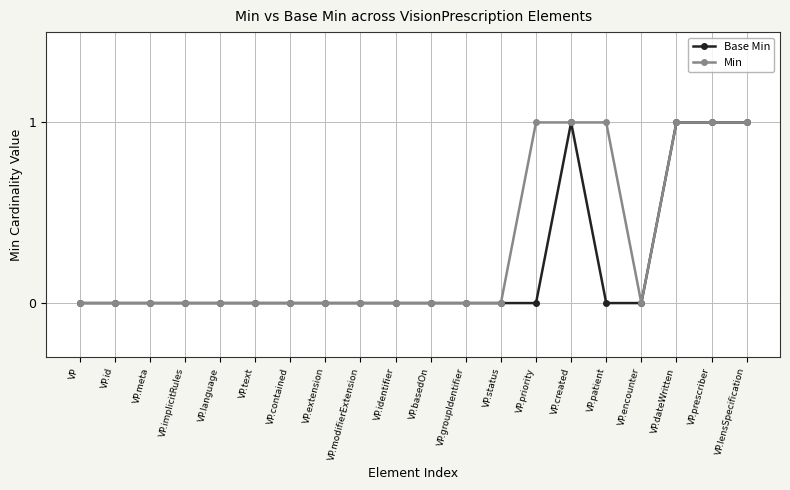

What is the label of the 7th point from the left?

VP.contained